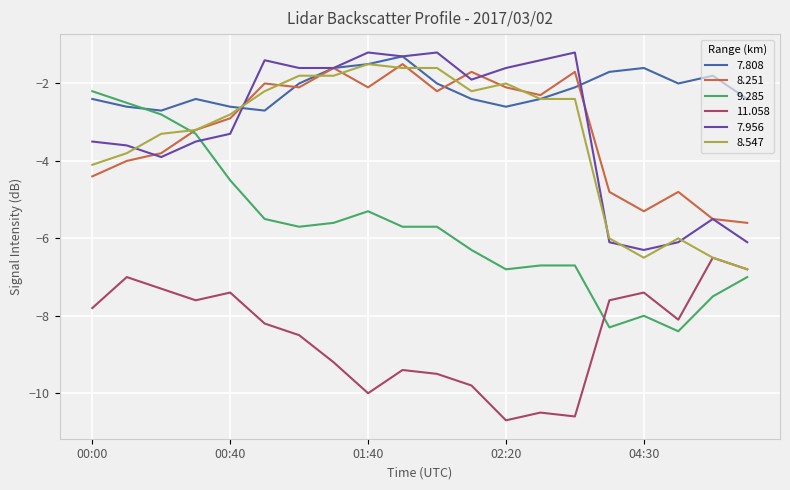

What is the highest value of the 7.956 series?

-1.2